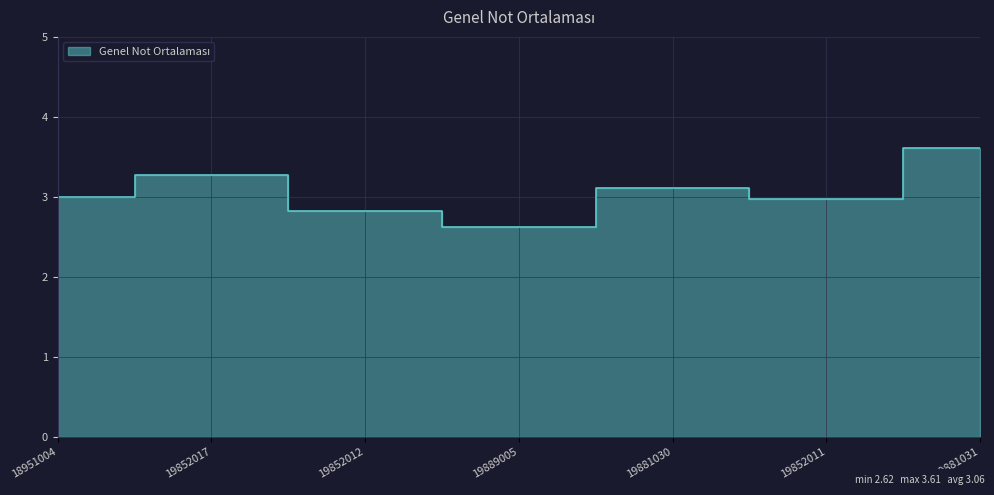

What is the smallest value displayed?

2.6